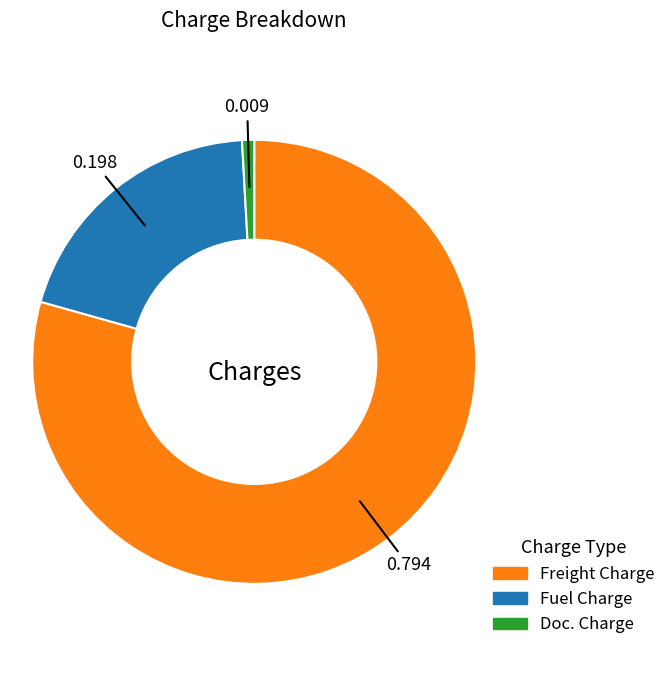

Does any single category account for the majority?

Yes